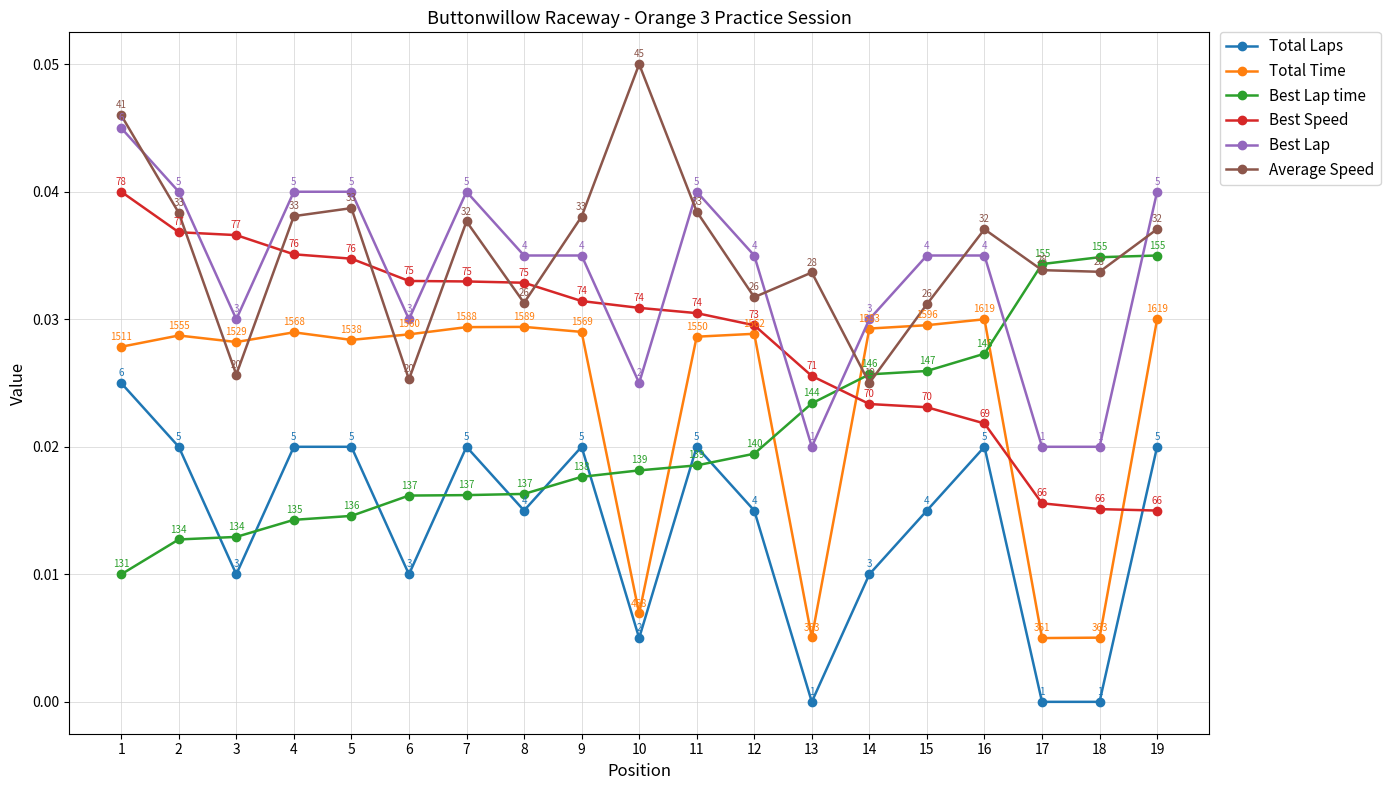

In Total Time, how many points are lower than both neighbors (excluding endpoints)?

5